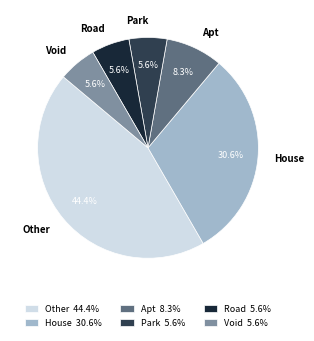

Is Road the majority of the pie?

No